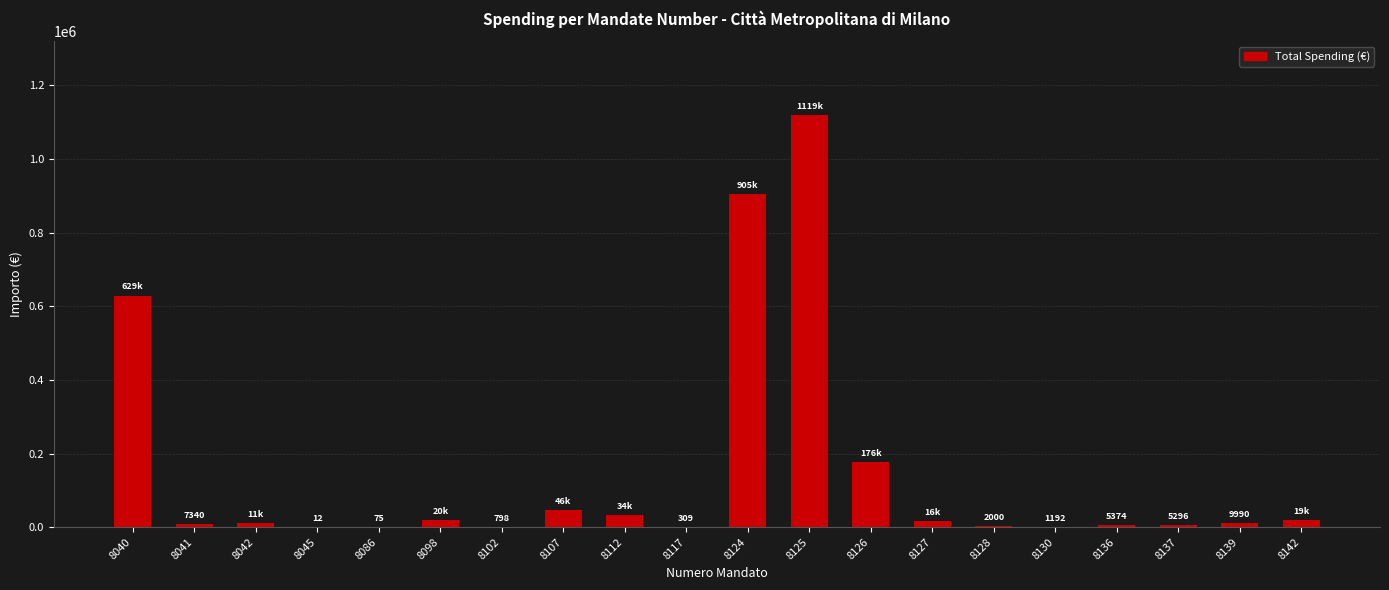

What is the greatest value displayed?

1118840.1